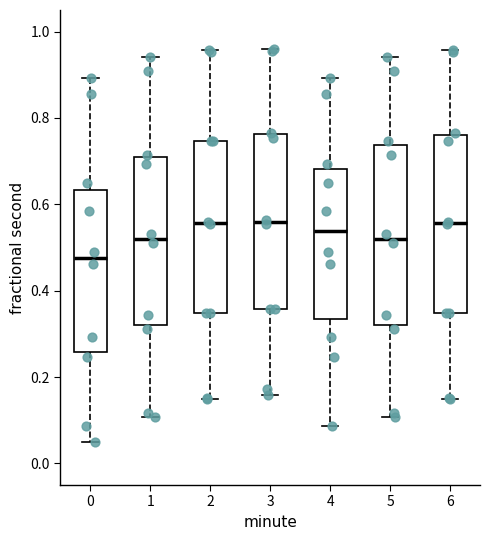

Reading left to right, transcribe this box plot: for each box, give where its median line is, the range the box spans, and where its two whiskers end, as read against the y-axis. The values are not printed on the chart, so give them approximately, as read against the axis.

0: median 0.48, box 0.26 to 0.64, whiskers 0.04 to 0.90
1: median 0.52, box 0.32 to 0.70, whiskers 0.10 to 0.94
2: median 0.56, box 0.34 to 0.74, whiskers 0.14 to 0.96
3: median 0.56, box 0.36 to 0.76, whiskers 0.16 to 0.96
4: median 0.54, box 0.34 to 0.68, whiskers 0.08 to 0.90
5: median 0.52, box 0.32 to 0.74, whiskers 0.10 to 0.94
6: median 0.56, box 0.34 to 0.76, whiskers 0.14 to 0.96